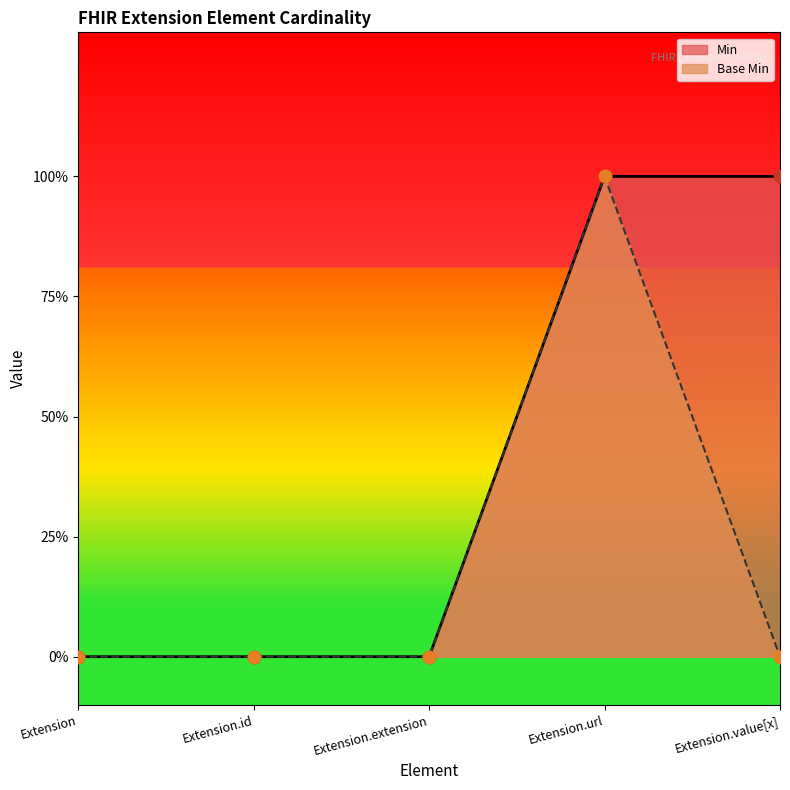

Which series contains the lowest Y value?

Min